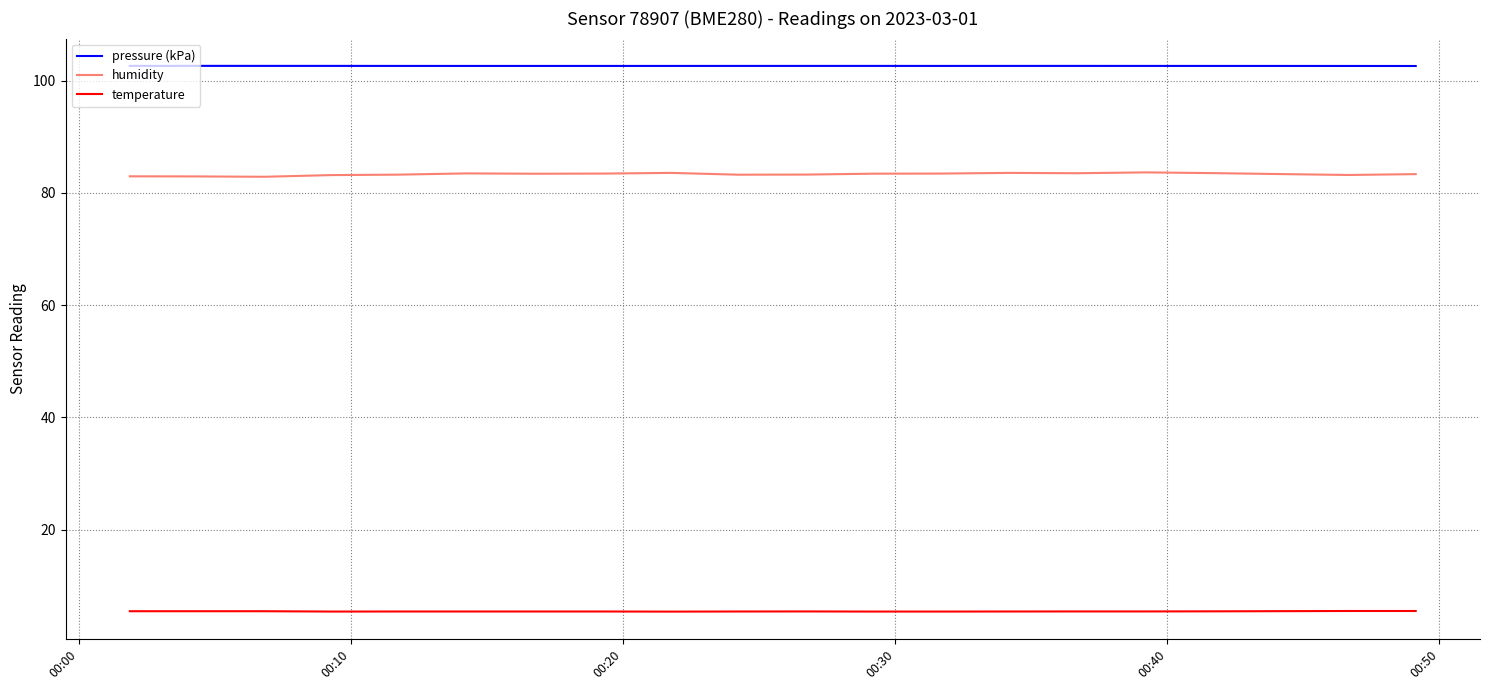

Which series has the largest total across all categories?

pressure (kPa)